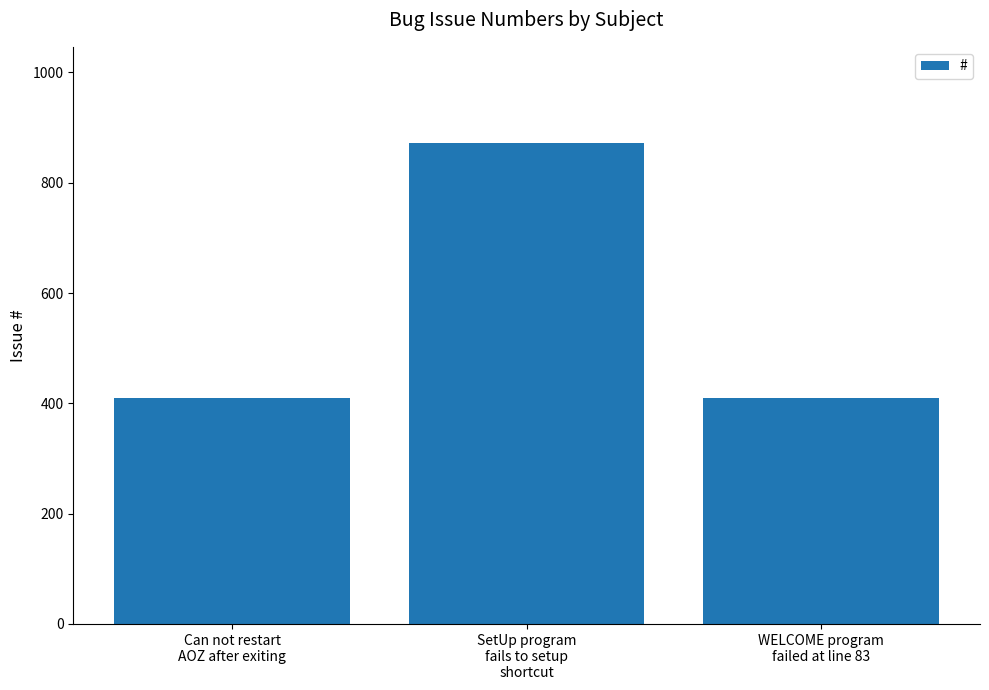

What is the average value?

564